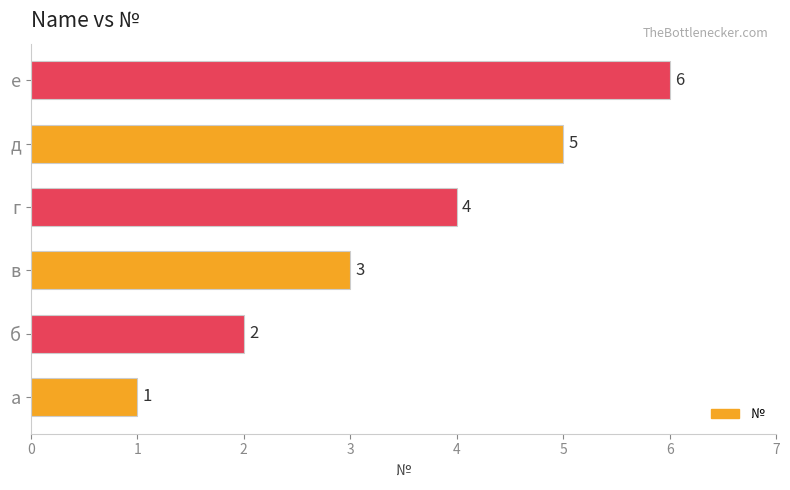

Rank the categories by value from lowest to highest.

а, б, в, г, д, е